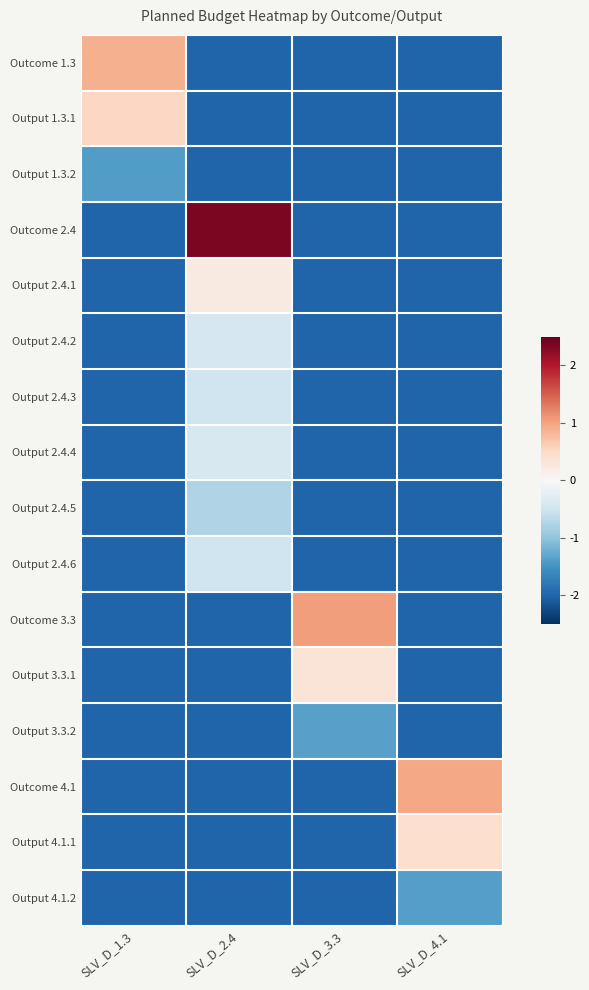

What is the spread (max minus min) of values at SLV_D_2.4?

4.4